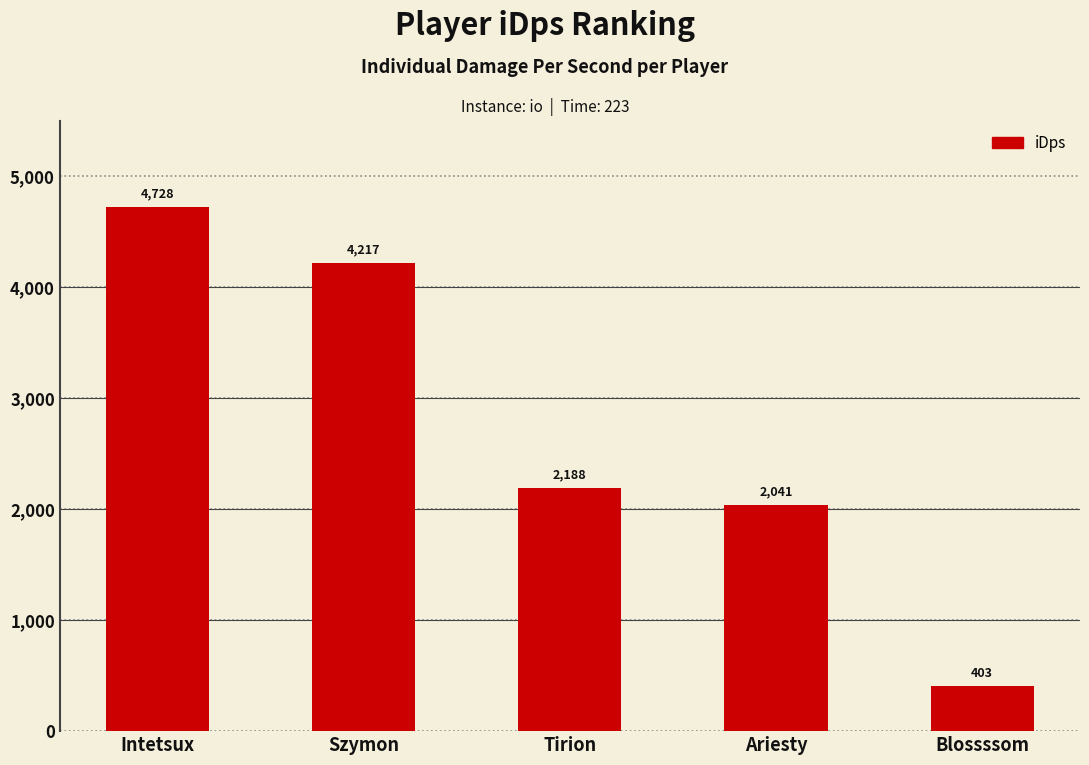

What is the value of the 1st bar from the left?

4727.6